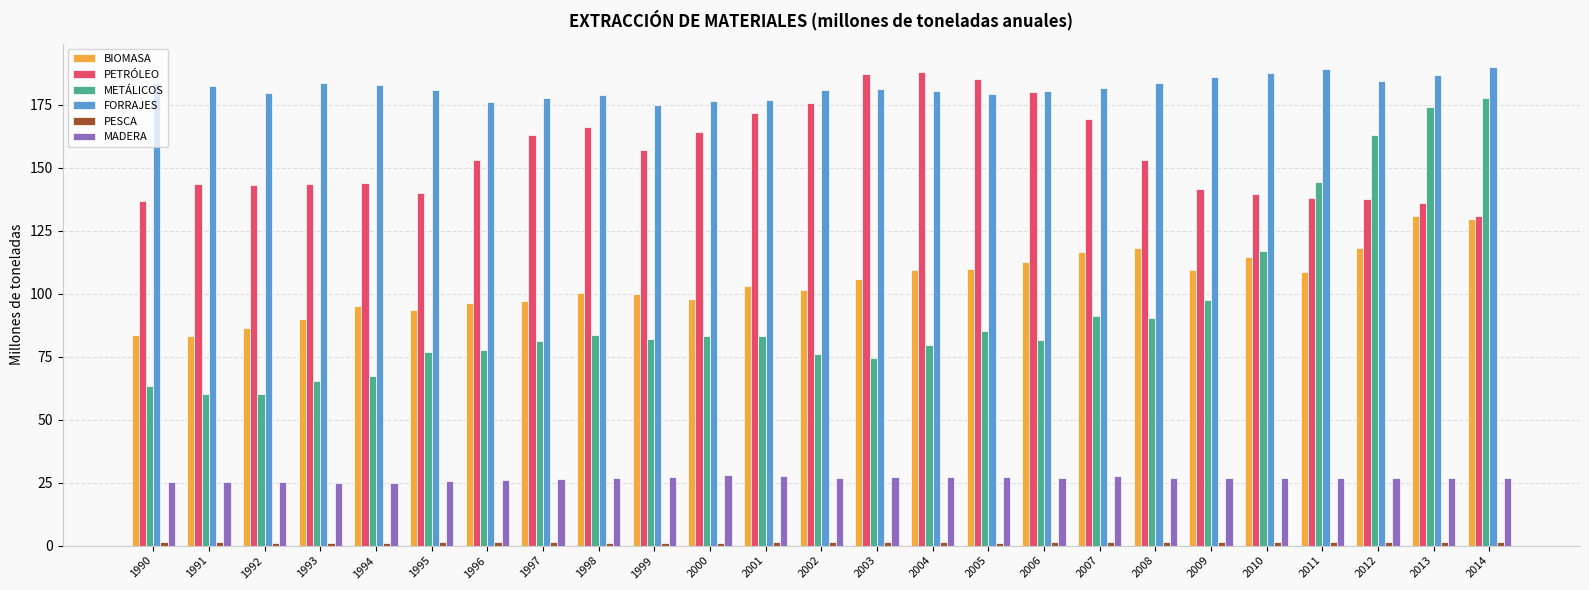

How many categories are shown in the chart?

25